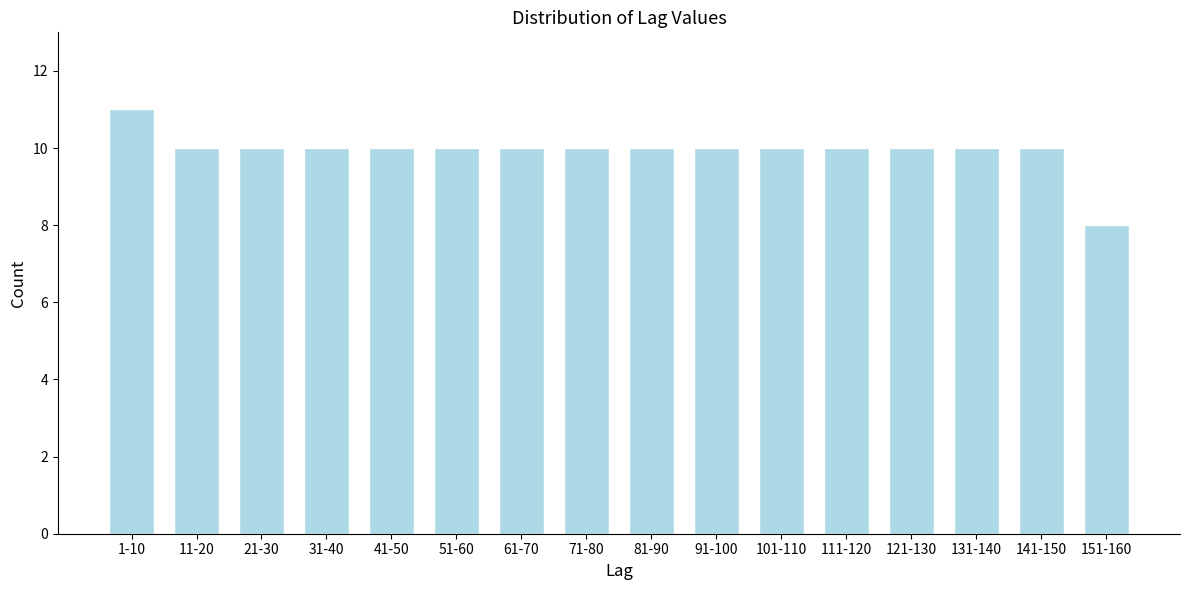

Reading left to right, what are all the values shown in this chart?

11	10	10	10	10	10	10	10	10	10	10	10	10	10	10	8